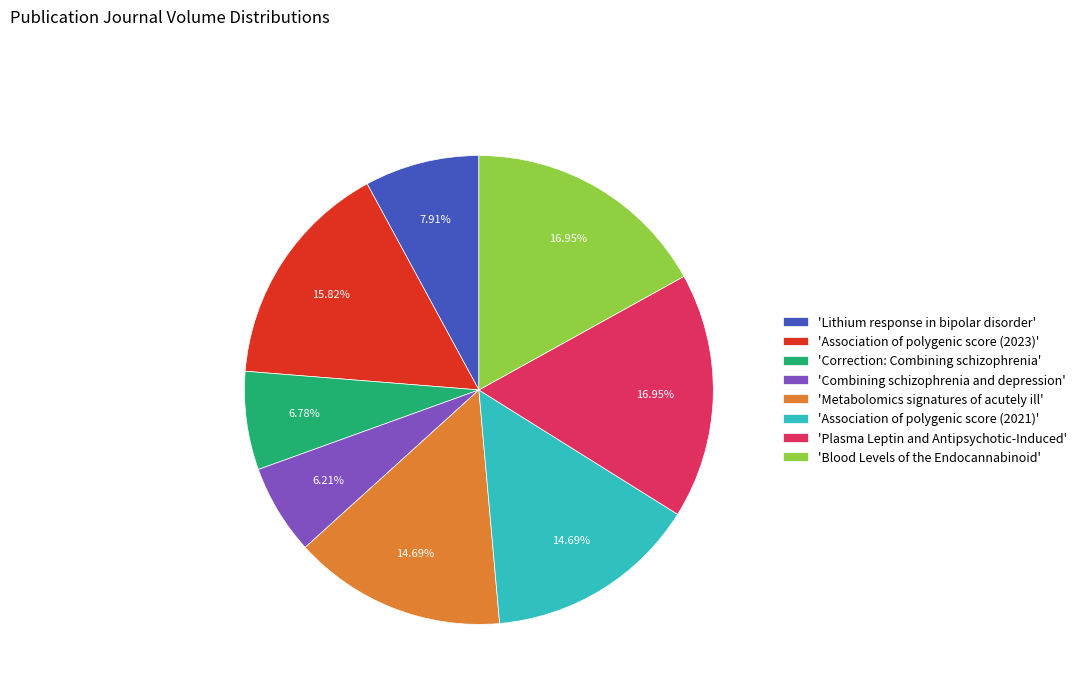

Approximately how many times larger is the value at 'Plasma Leptin and Antipsychotic-Induced' compared to 'Association of polygenic score (2023)'?

1.1